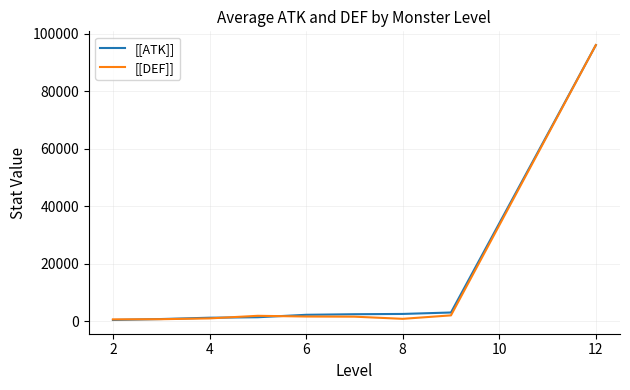

What is the minimum value for [[ATK]]?

400.0